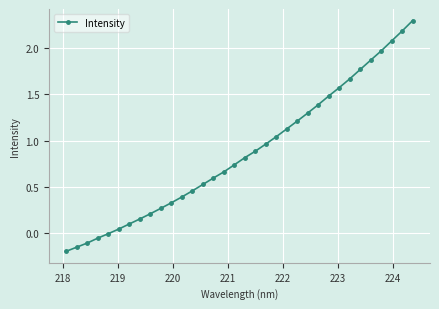

What is the greatest value displayed?

2.3